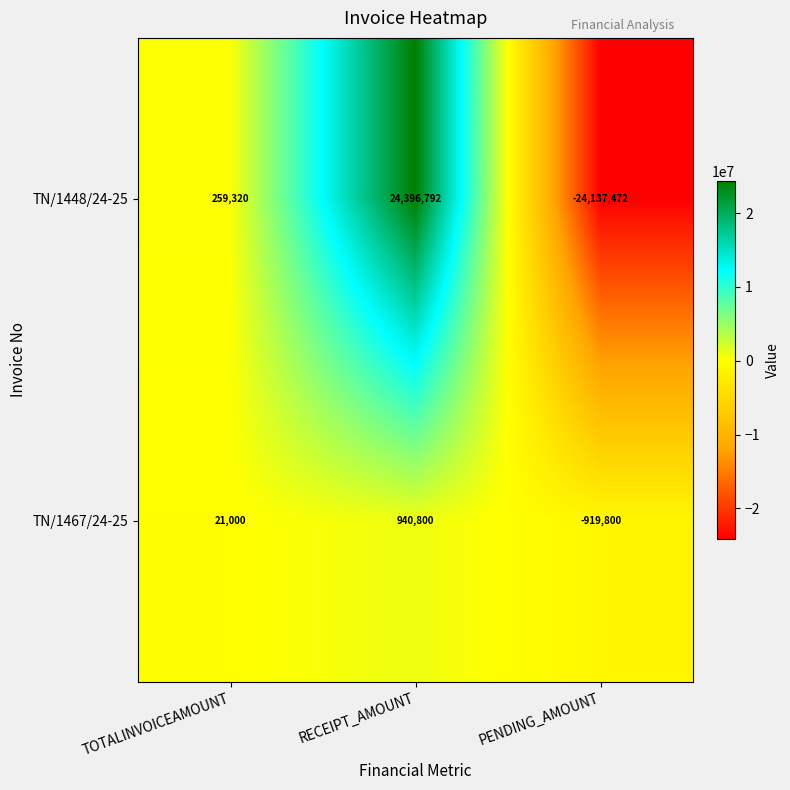

Which label corresponds to the smallest value in the chart?

PENDING_AMOUNT